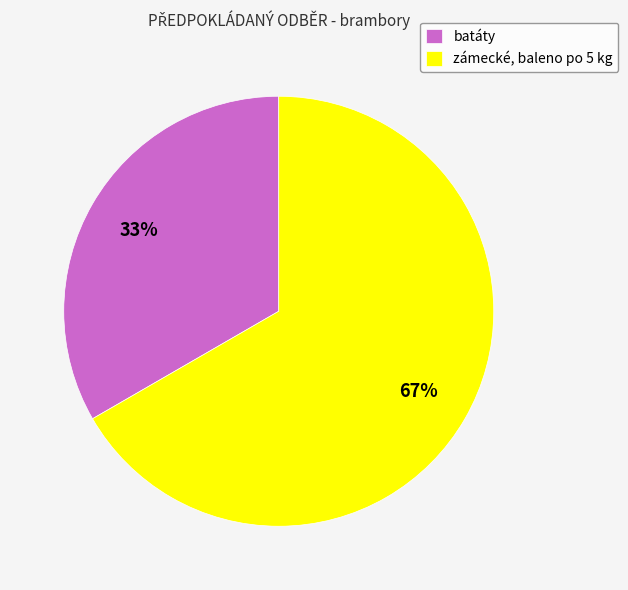

To the nearest percent, what is the combined percentage of batáty and zámecké, baleno po 5 kg?

100%